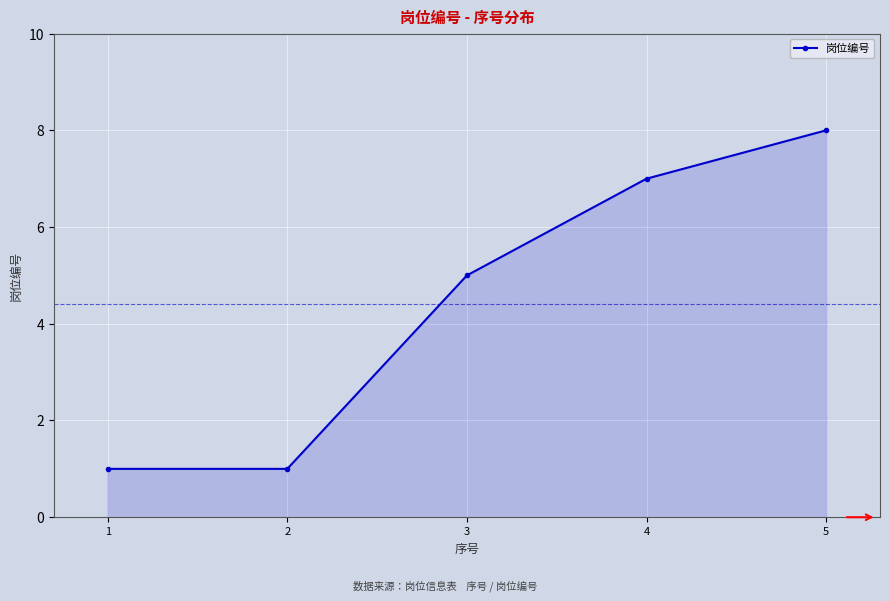

What is the change in value from 1 to 4?

+6